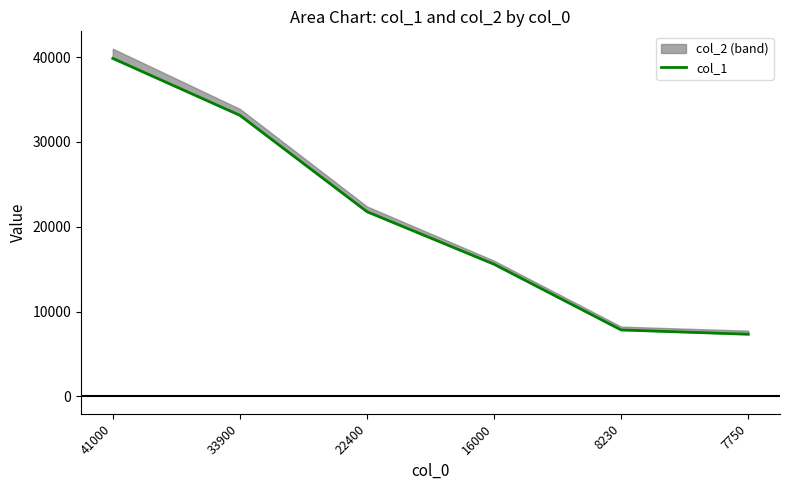

How many values are below 21781?

3